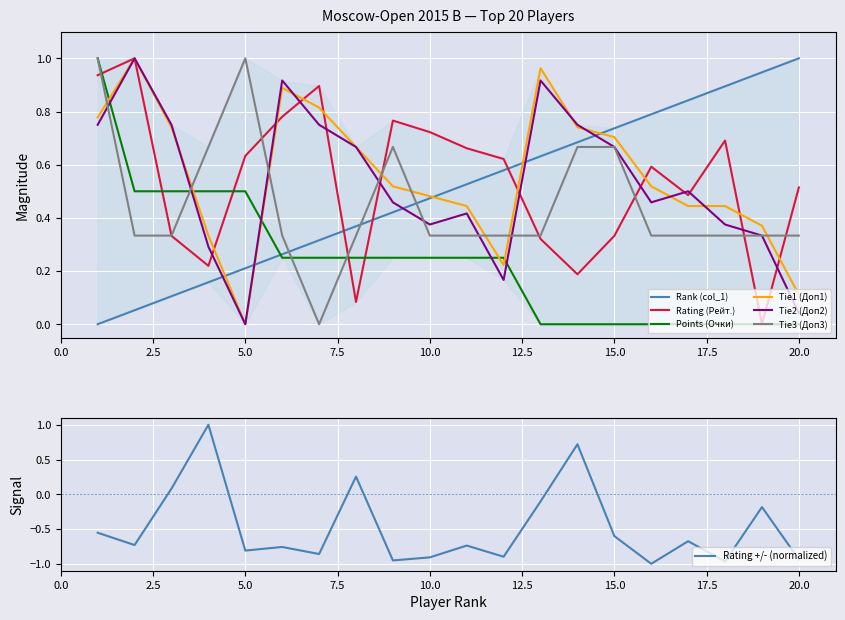

What is the total value across all series at 8?

2.4